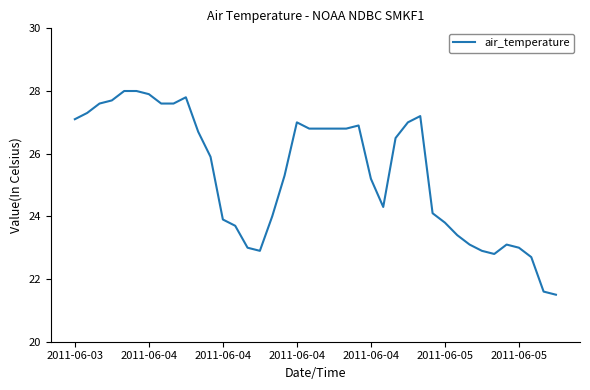

What is the smallest value displayed?

21.5